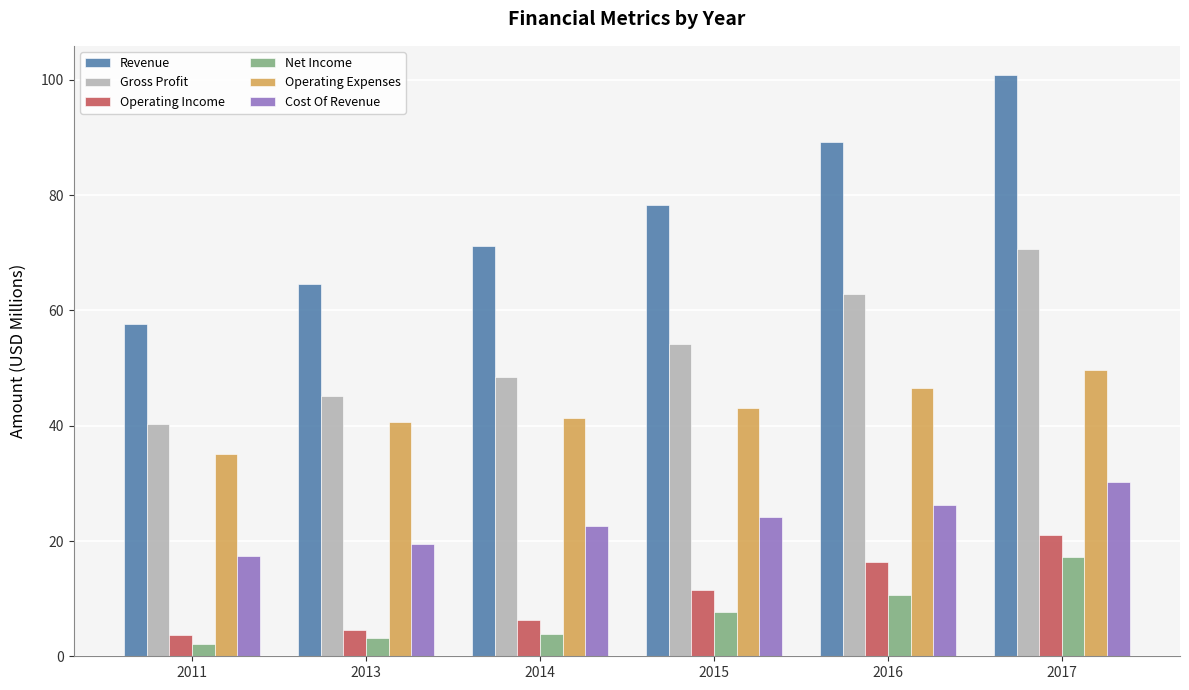

What is the difference between the maximum and second lowest values in the Net Income series?

14.0